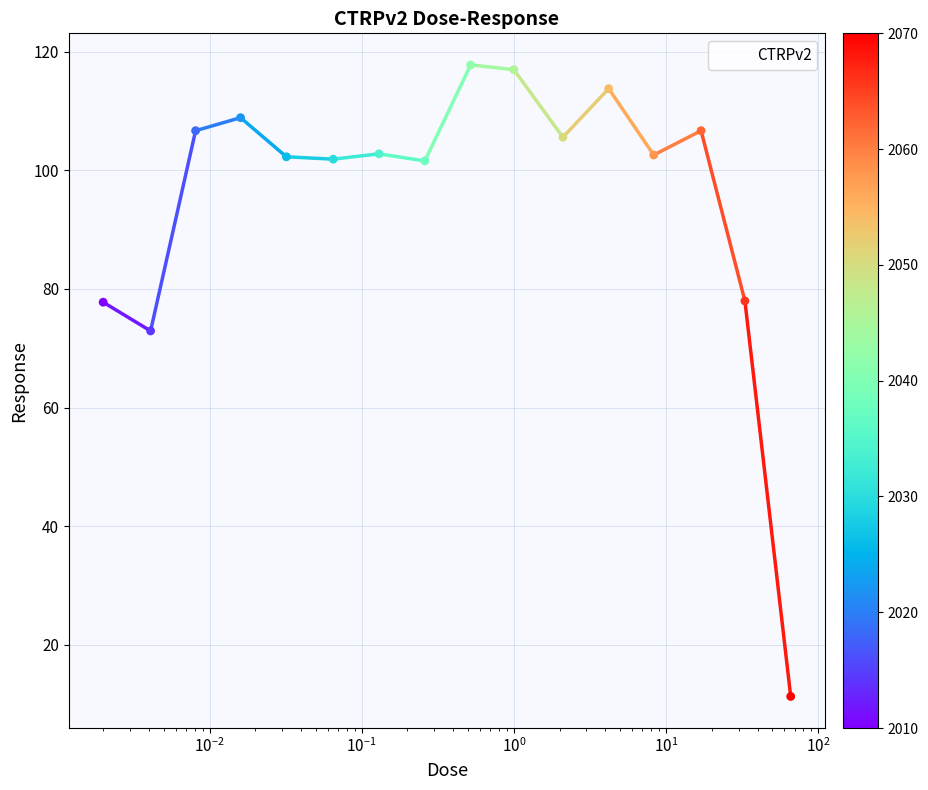

What is the difference between the maximum and minimum values?

106.5